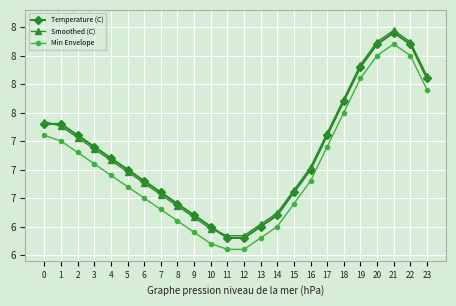

At which category does Temperature (C) reach its first local peak?

21